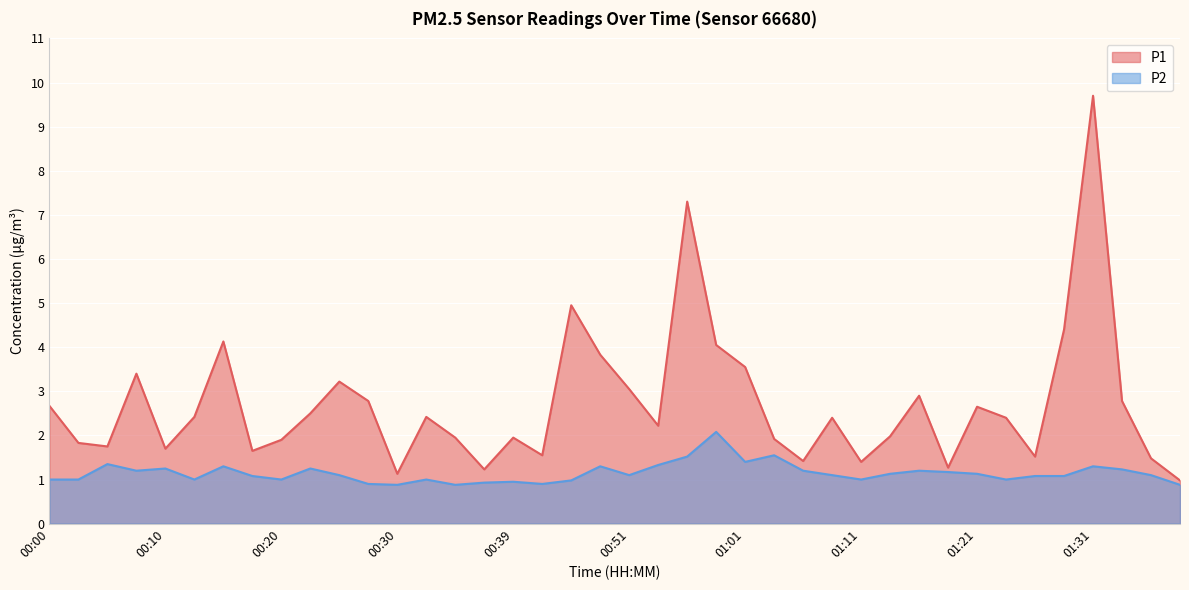

What is the spread (max minus min) of values at 00:15?

2.8